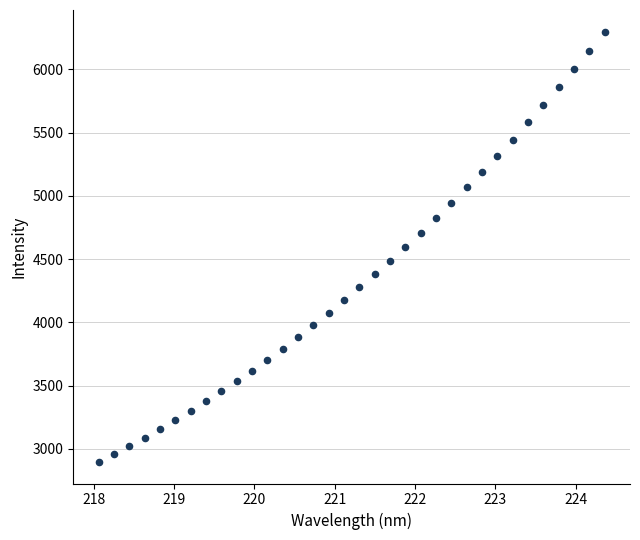

What is the range of Y values (max minus min)?

3401.8